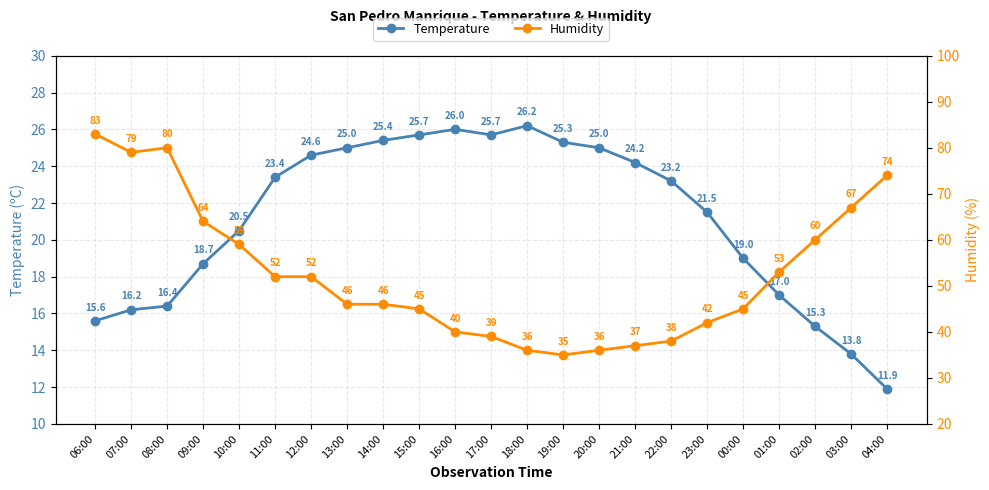

List the series in order of their overall mean, highest first.

Humidity, Temperature